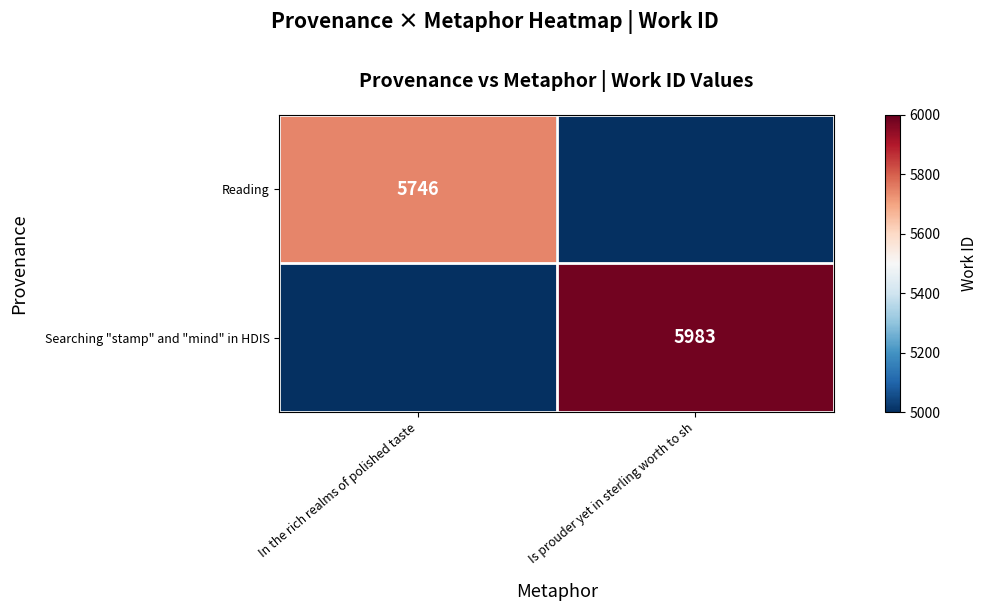

The value of Searching "stamp" and "mind" in HDIS at Is prouder yet in sterling worth to sh is 2305. True or false?

False